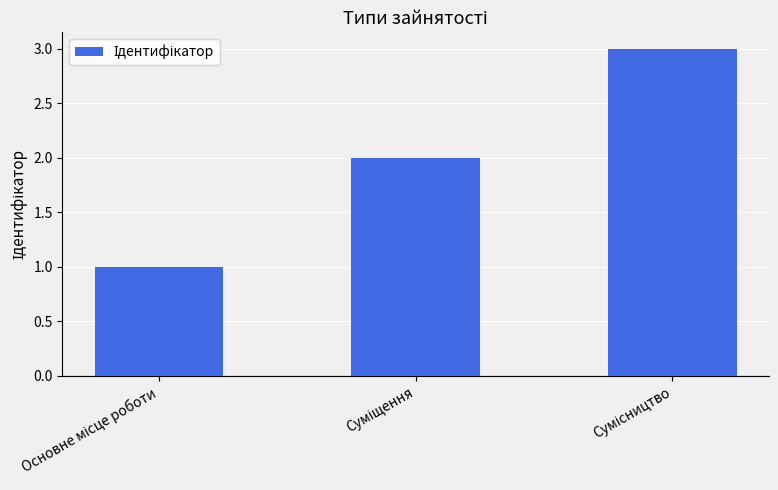

What is the sum of all values?

6